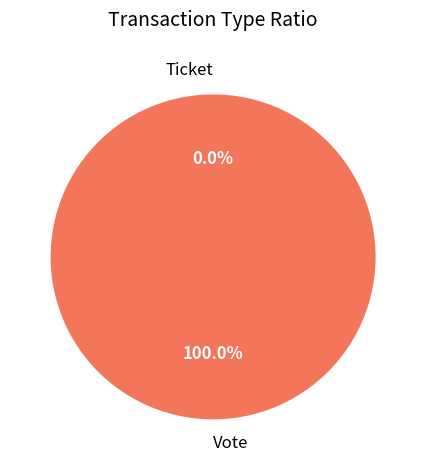

Rank the categories by value from highest to lowest.

Vote, Ticket